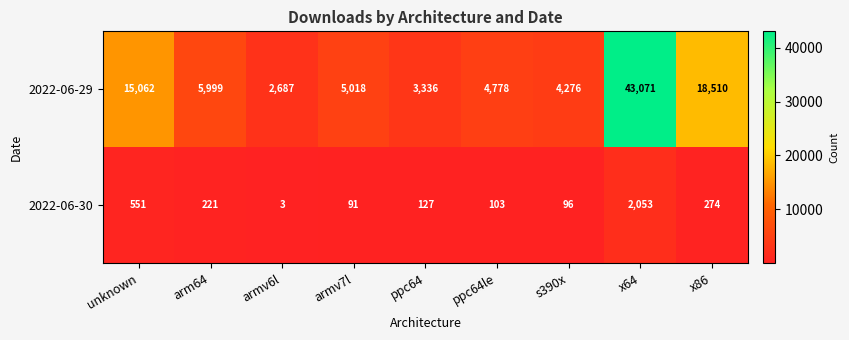

True or false: 2022-06-29 has a value of 10610 at arm64.

False